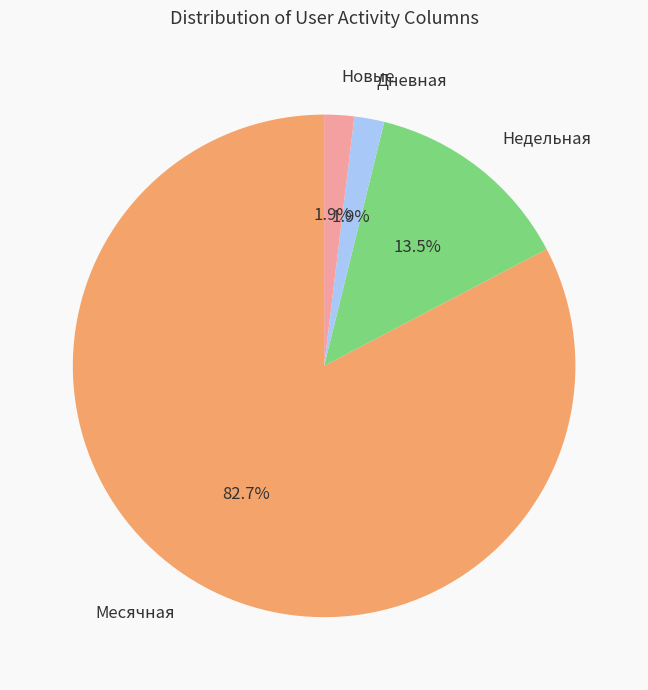

What is the largest slice in the pie chart?

Месячная